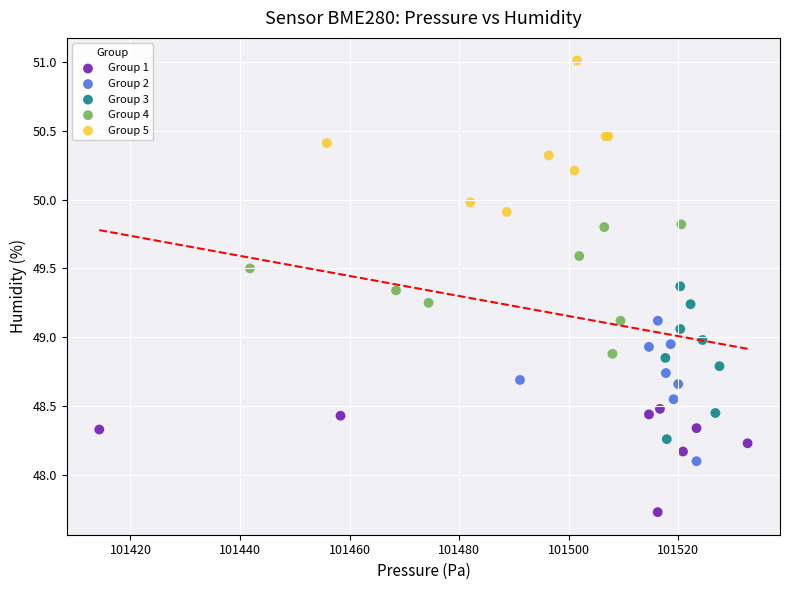

Which series contains the highest Y value?

Group 5